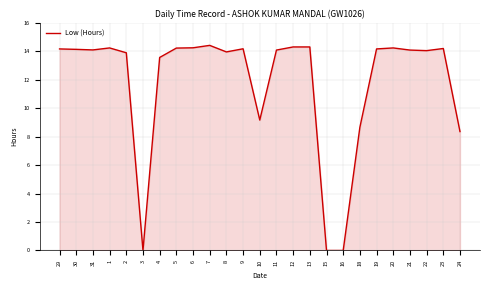

The chart shows a value of 14.2 at 23. True or false?

True